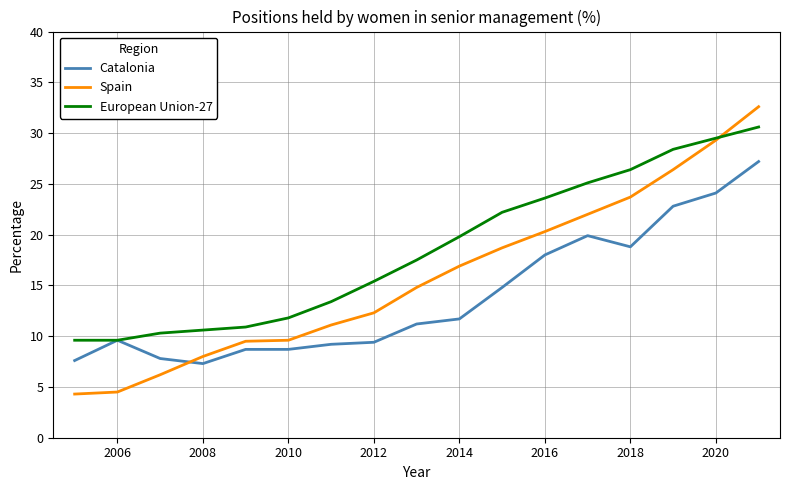

What are all the series names shown in the legend?

Catalonia, Spain, European Union-27